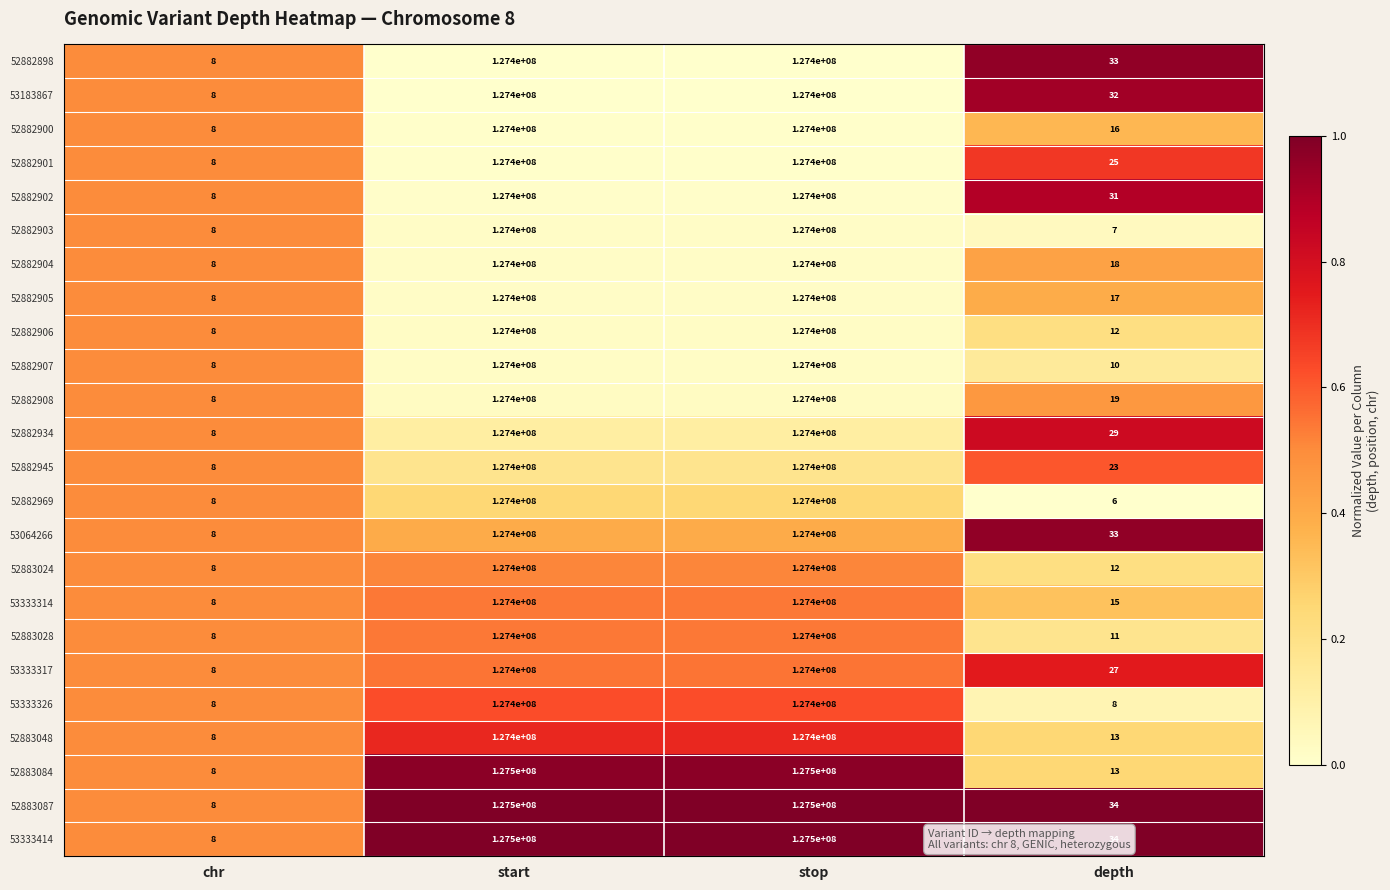

How many data points does each series have?

4